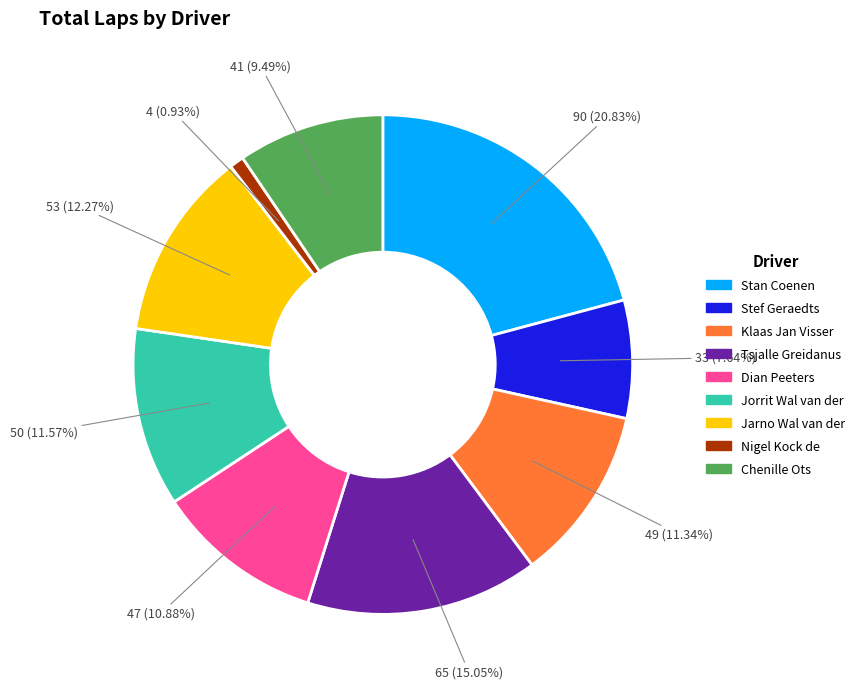

To the nearest percent, what portion does Stef Geraedts represent?

8%